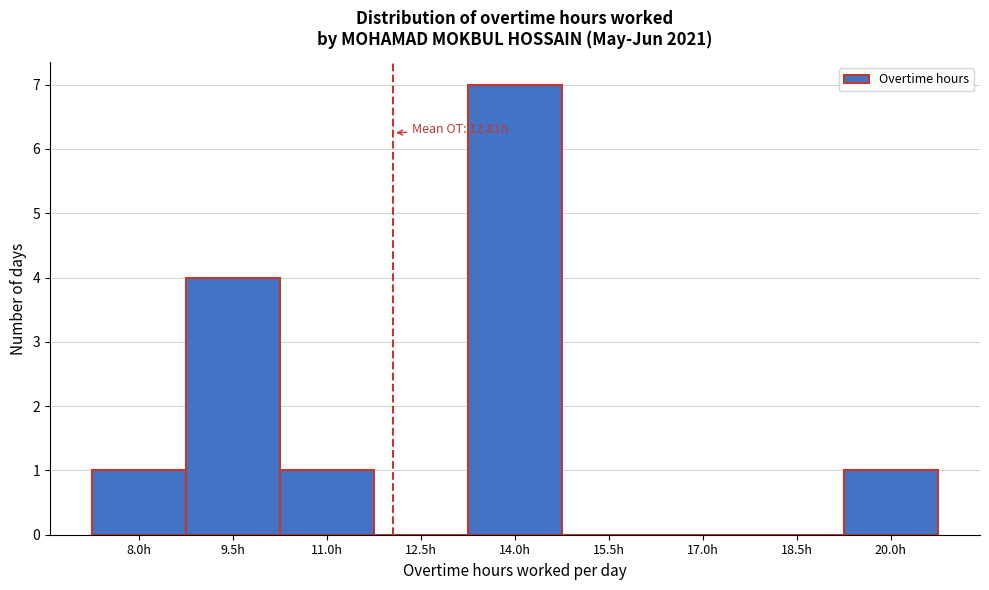

Reading left to right, transcribe all the data shown in this chart.

8.0h=1	9.5h=4	11.0h=1	12.5h=0	14.0h=7	15.5h=0	17.0h=0	18.5h=0	20.0h=1